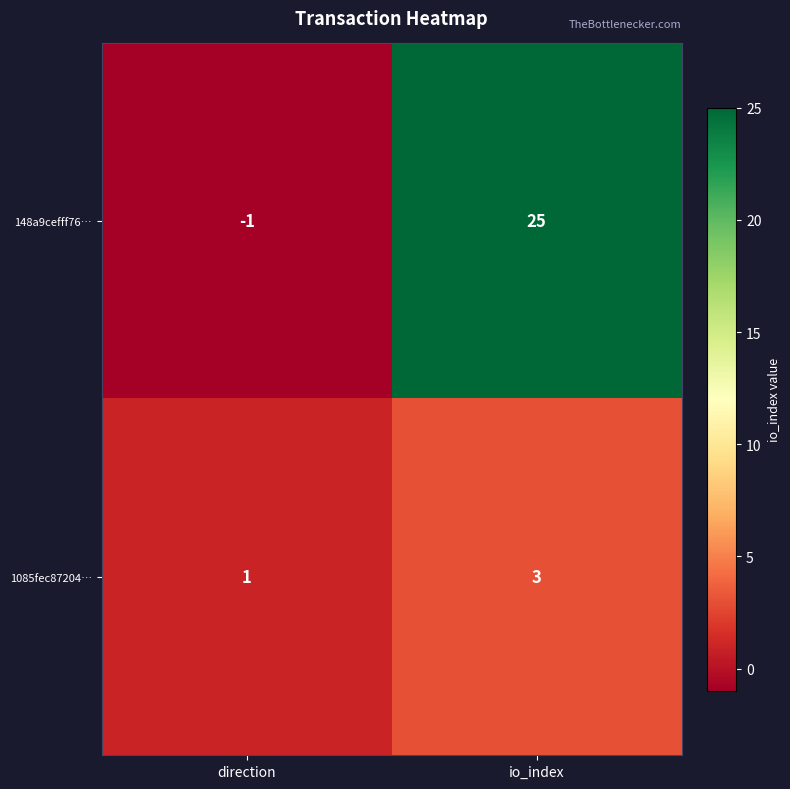

What is the sum of all 148a9cefff76… values?

24